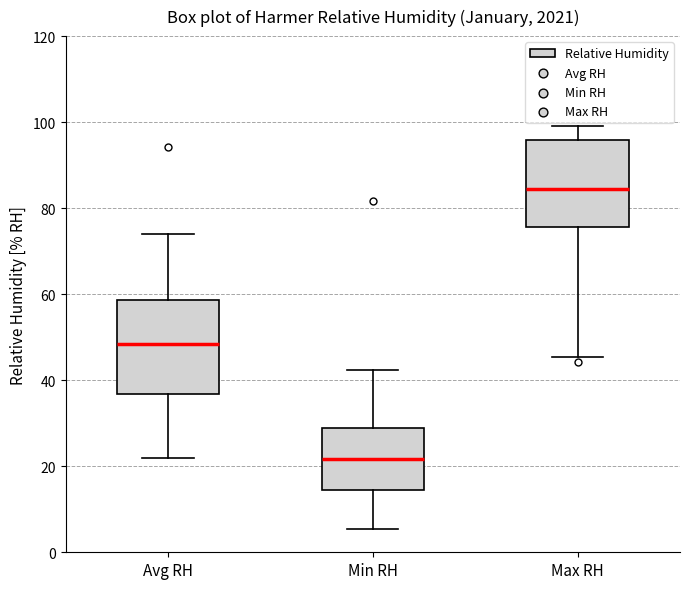

Reading left to right, read every box against the y-axis: the position of its median line, the range the box covers, and the ends of its whiskers. The values are not printed on the chart, so give them approximately, as read against the axis.

Avg RH: median 48, box 36 to 58, whiskers 22 to 74
Min RH: median 22, box 14 to 30, whiskers 6 to 42
Max RH: median 84, box 76 to 96, whiskers 46 to 100